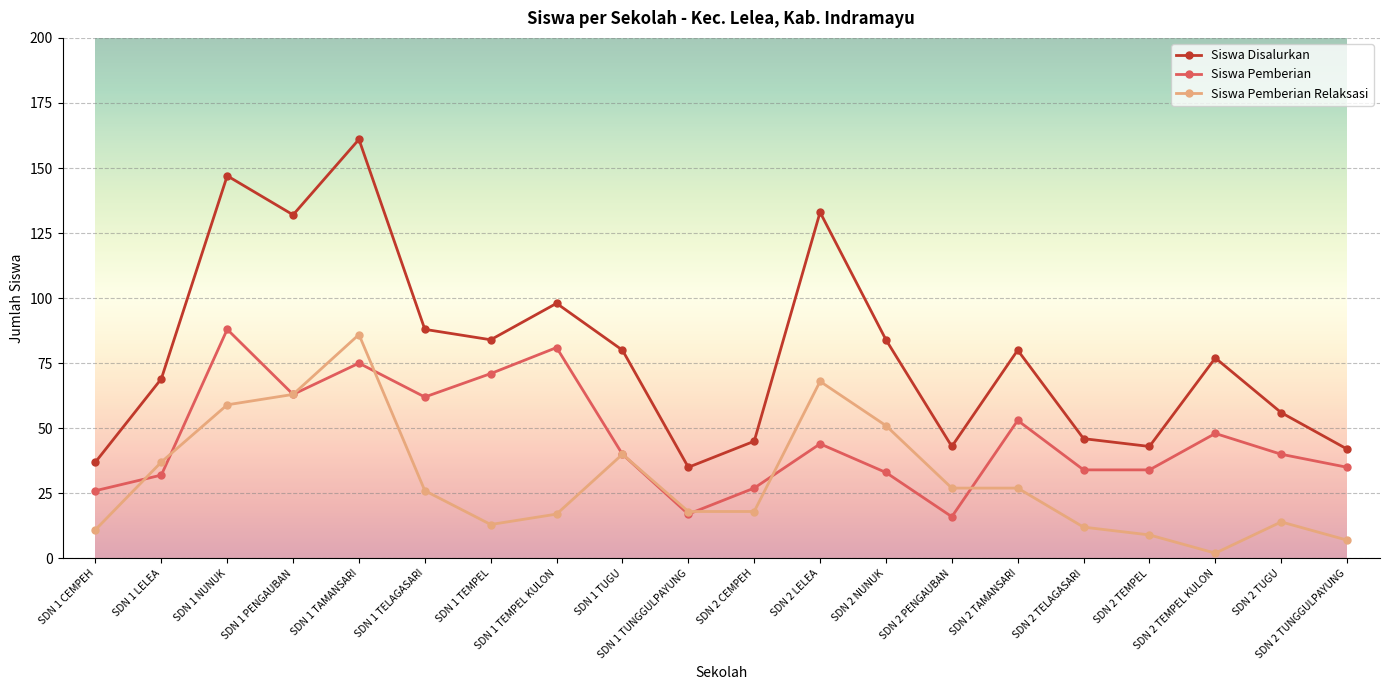

Which series has the largest total across all categories?

Siswa Disalurkan